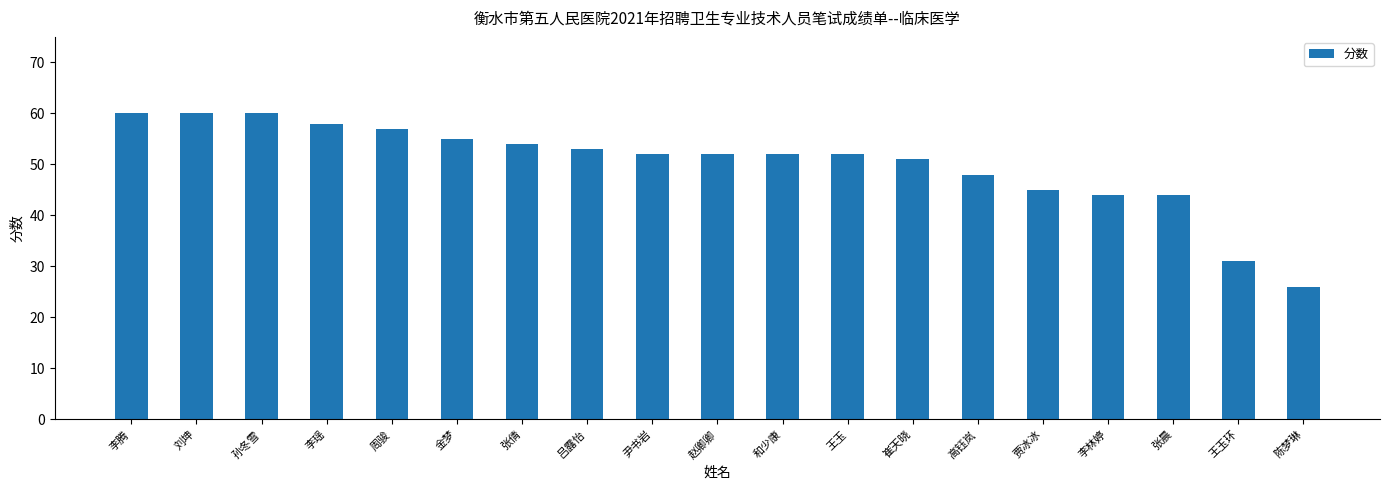

Read the value at 周骏, to the nearest 5.

55